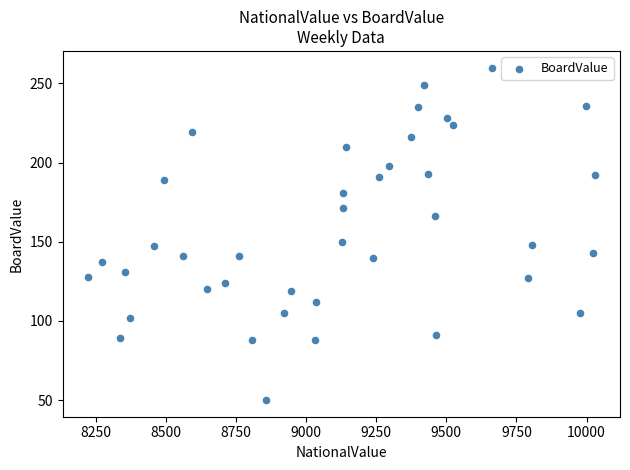

What is the range of X values (max minus min)?

1807